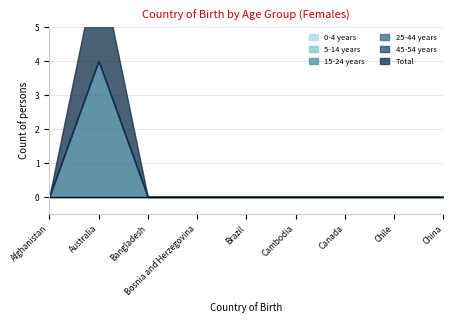

How many values in Total are above zero?

1